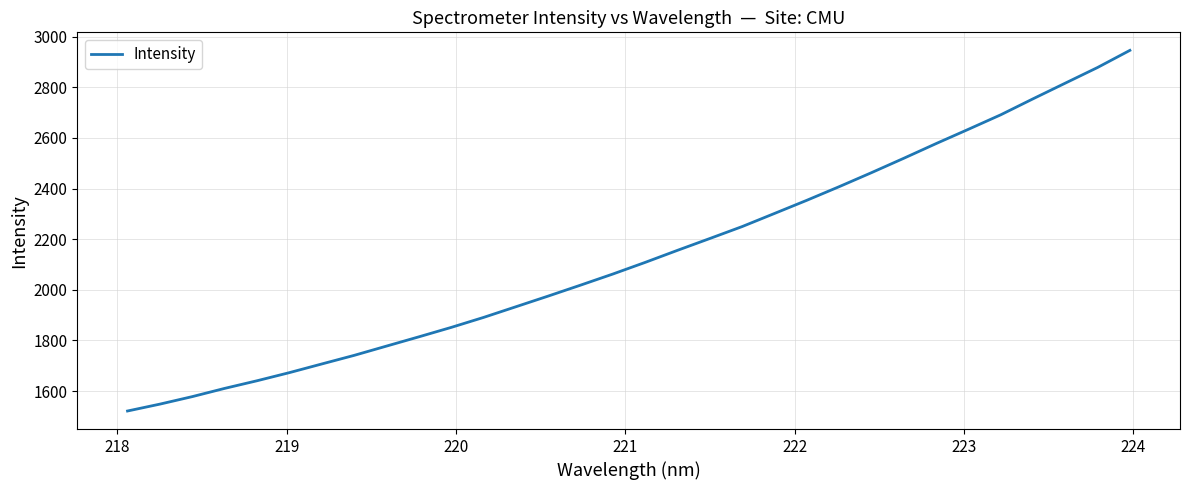

What is the maximum value shown in the chart?

2945.4